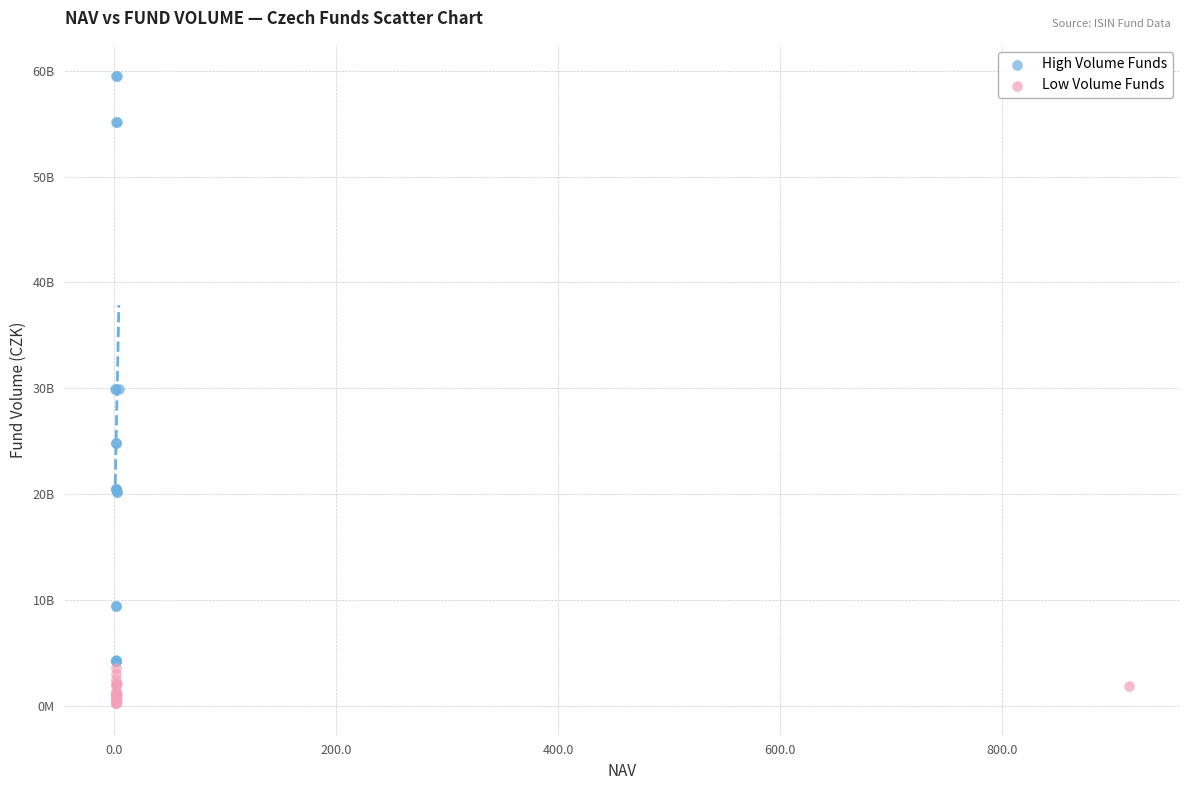

Which series has the widest spread of Y values?

High Volume Funds